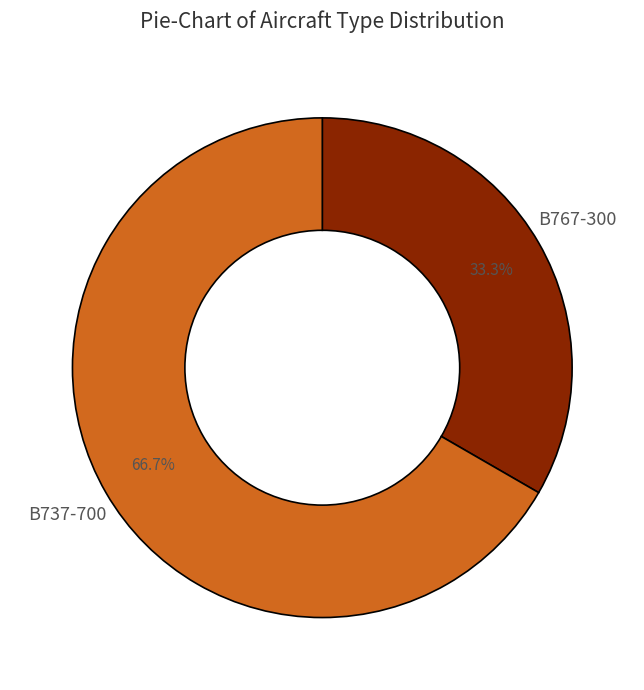

To the nearest percent, what is the difference between the largest and smallest slice percentages?

33%